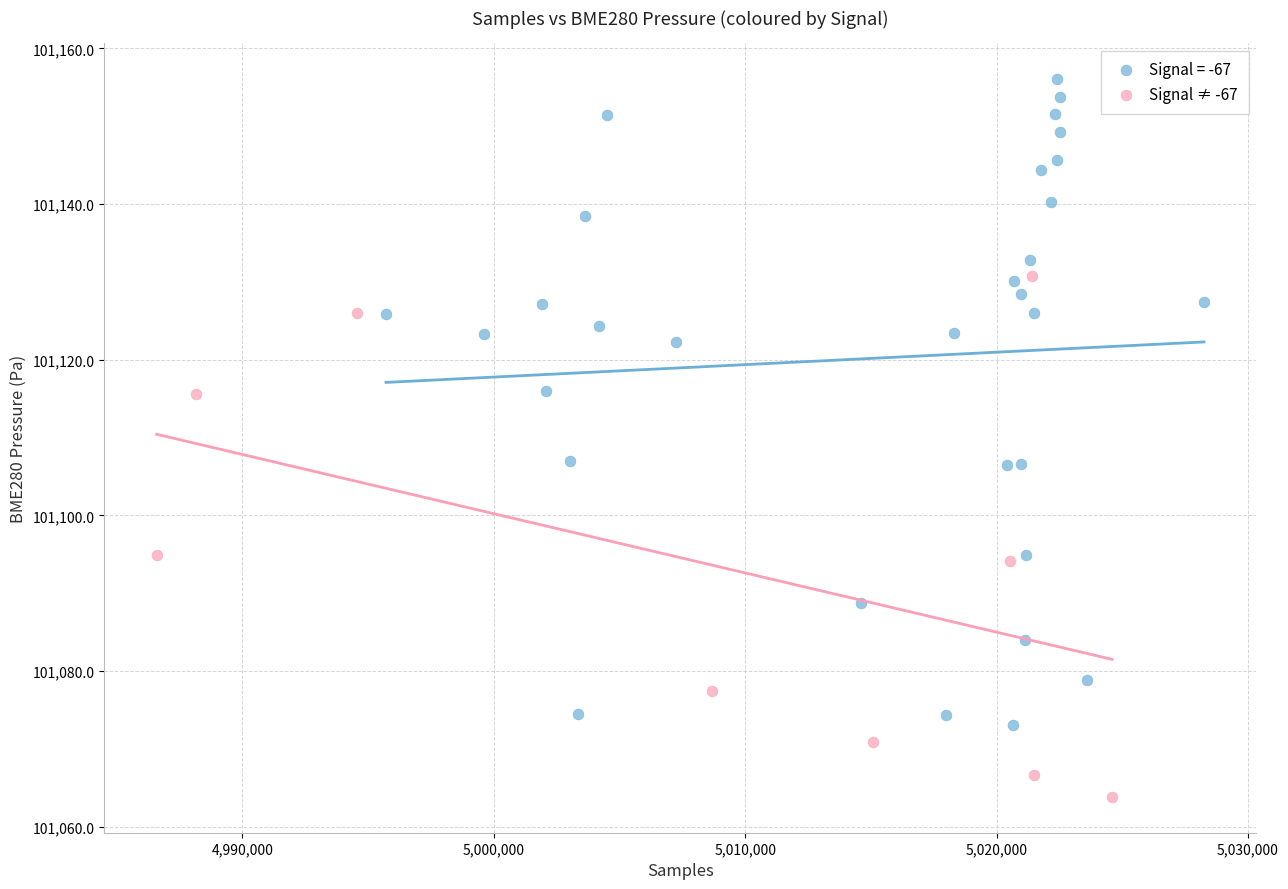

Which series has the largest Y range (max minus min)?

Signal = -67